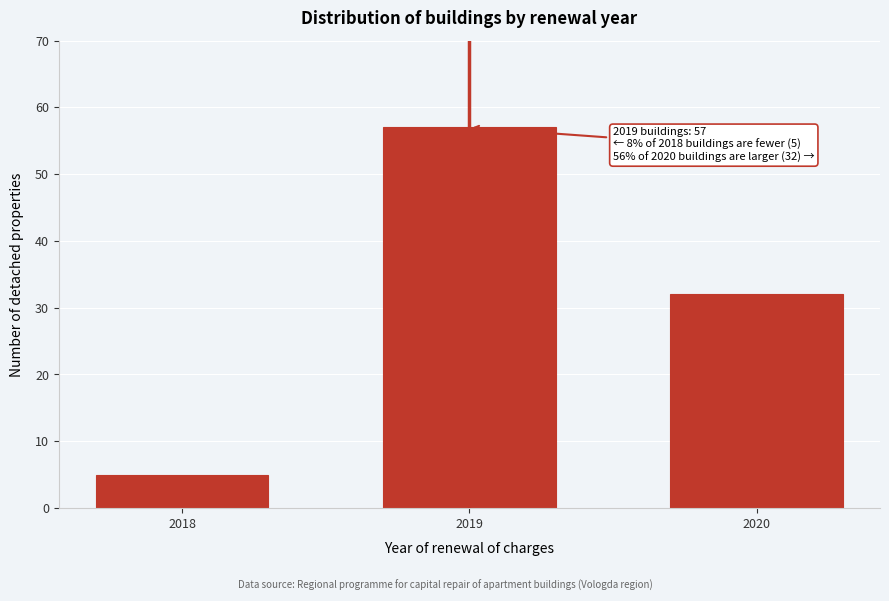

Reading left to right, list all the values displayed in this chart.

5	57	32